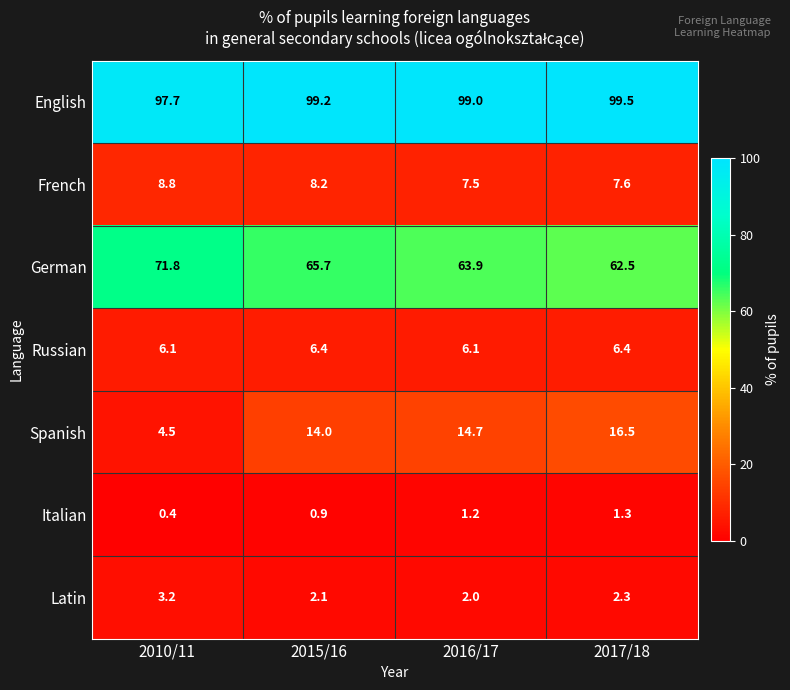

What is the sum of all French values?

32.1